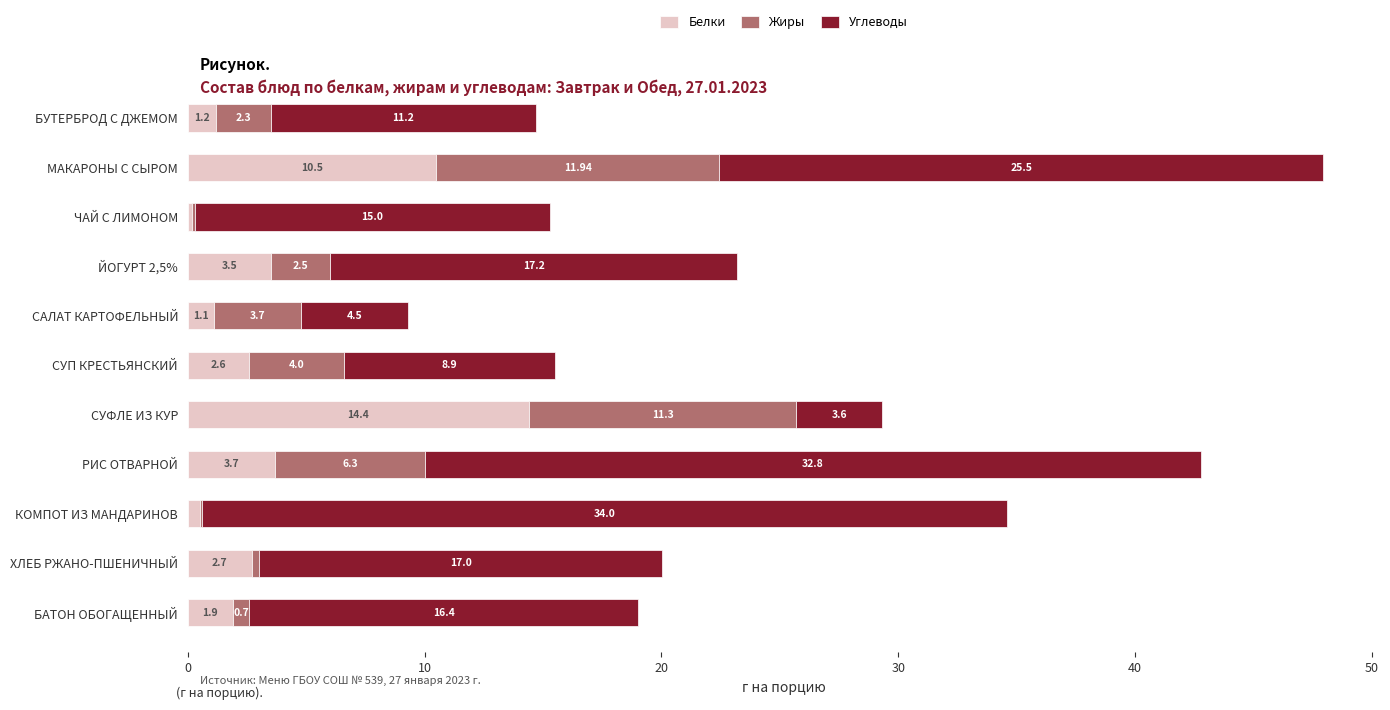

At which label does Белки reach its peak?

СУФЛЕ ИЗ КУР